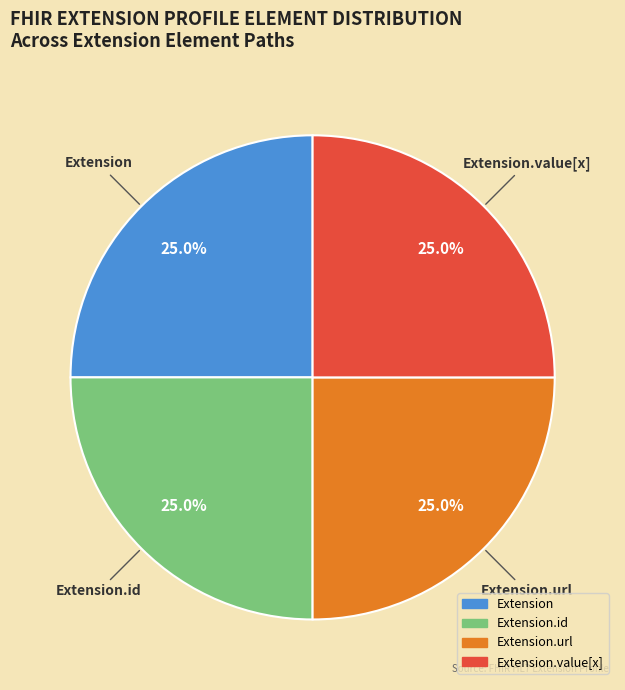

Does any single category account for the majority?

No